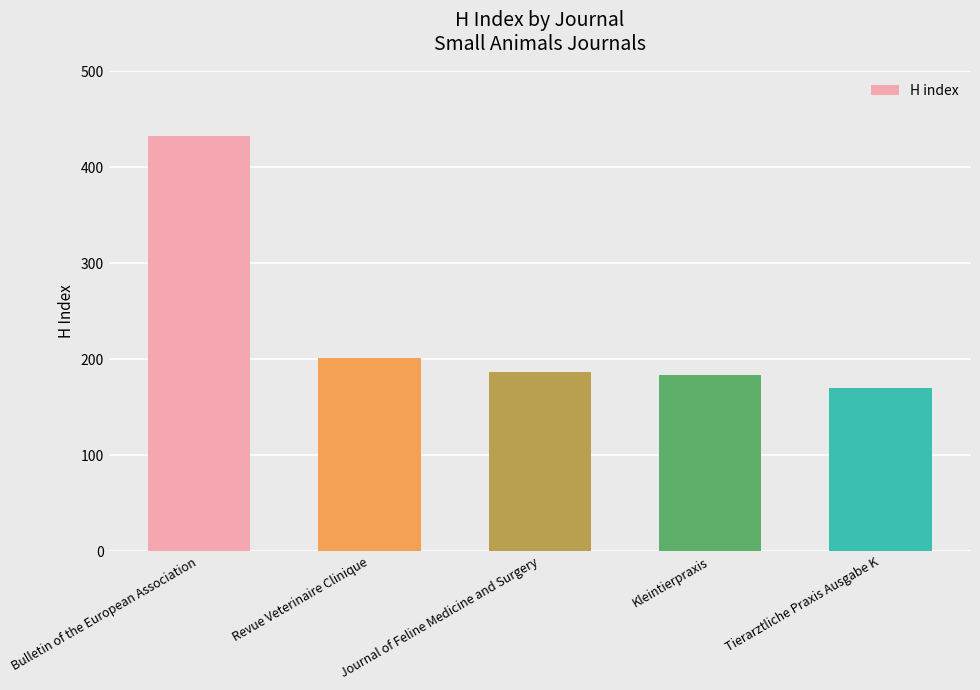

What is the minimum value shown in the chart?

170